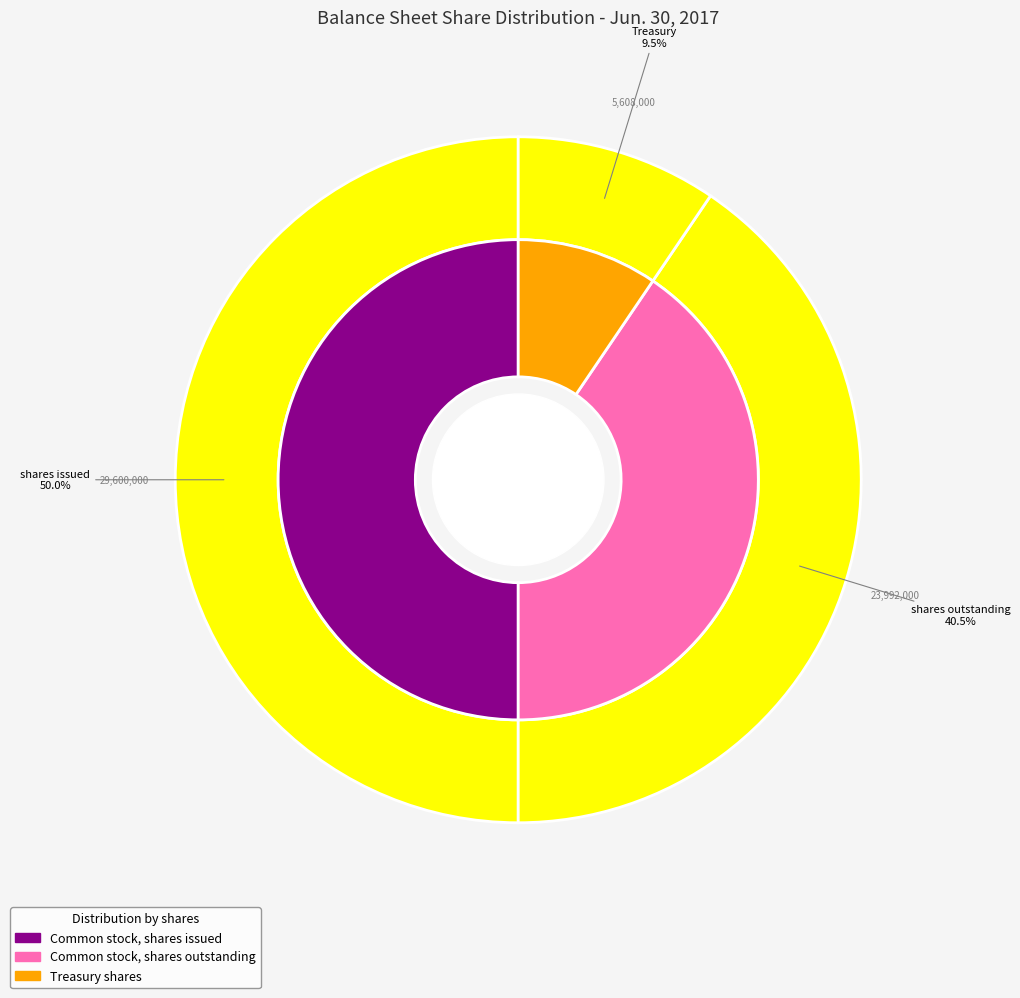

Count the number of slices in the pie.

3